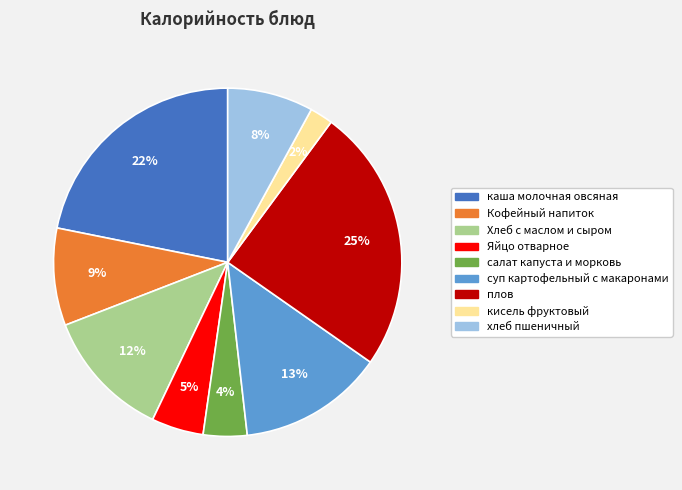

Approximately how many times larger is the value at Хлеб с маслом и сыром compared to хлеб пшеничный?

1.5